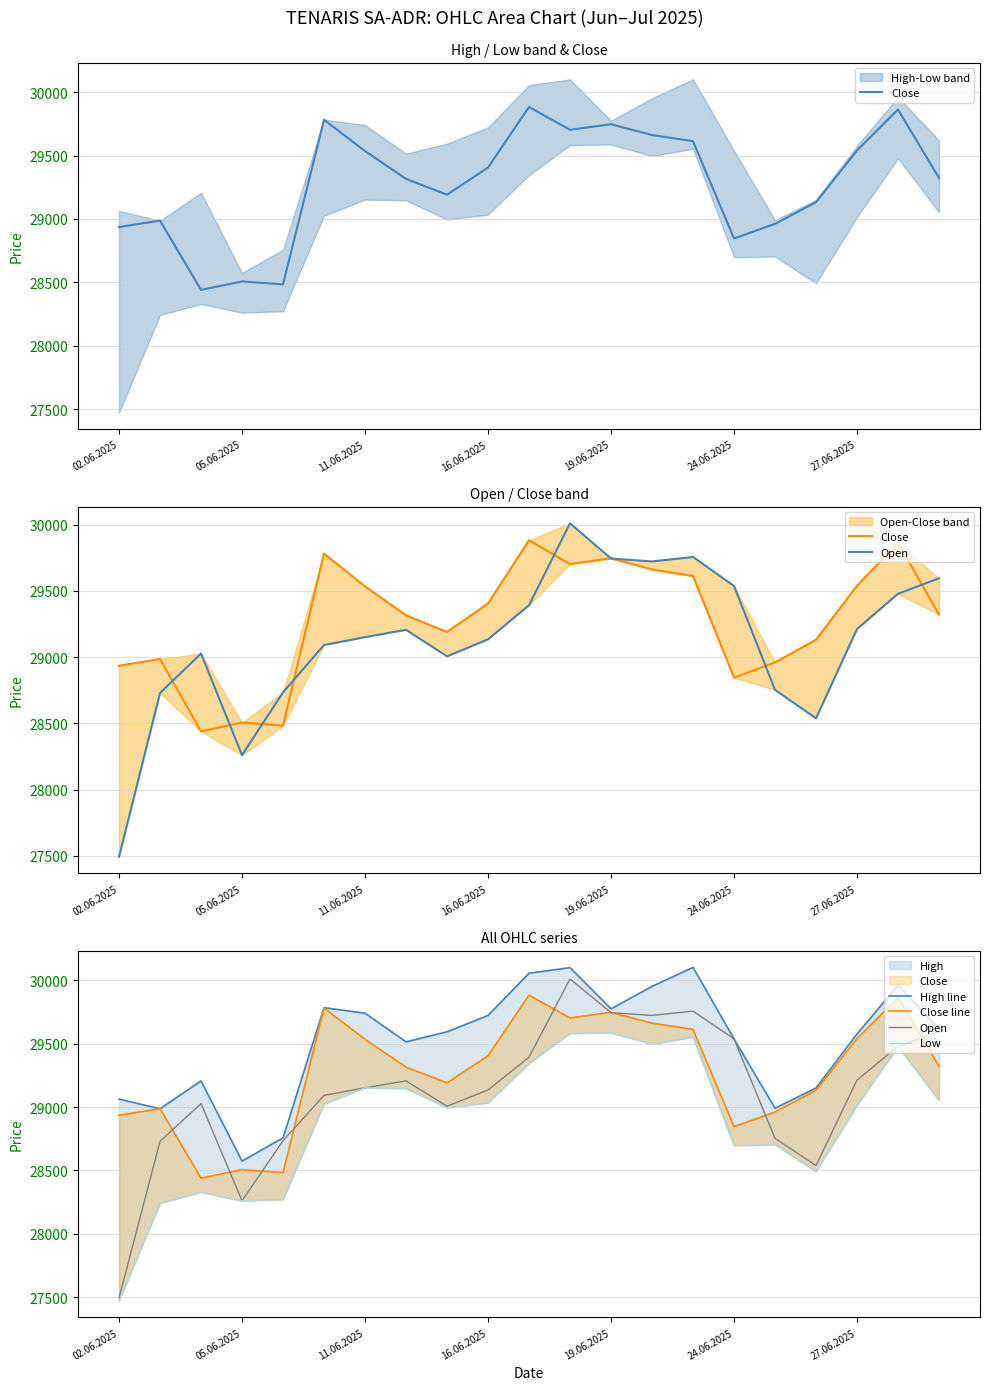

Which series has the largest total across all categories?

High line